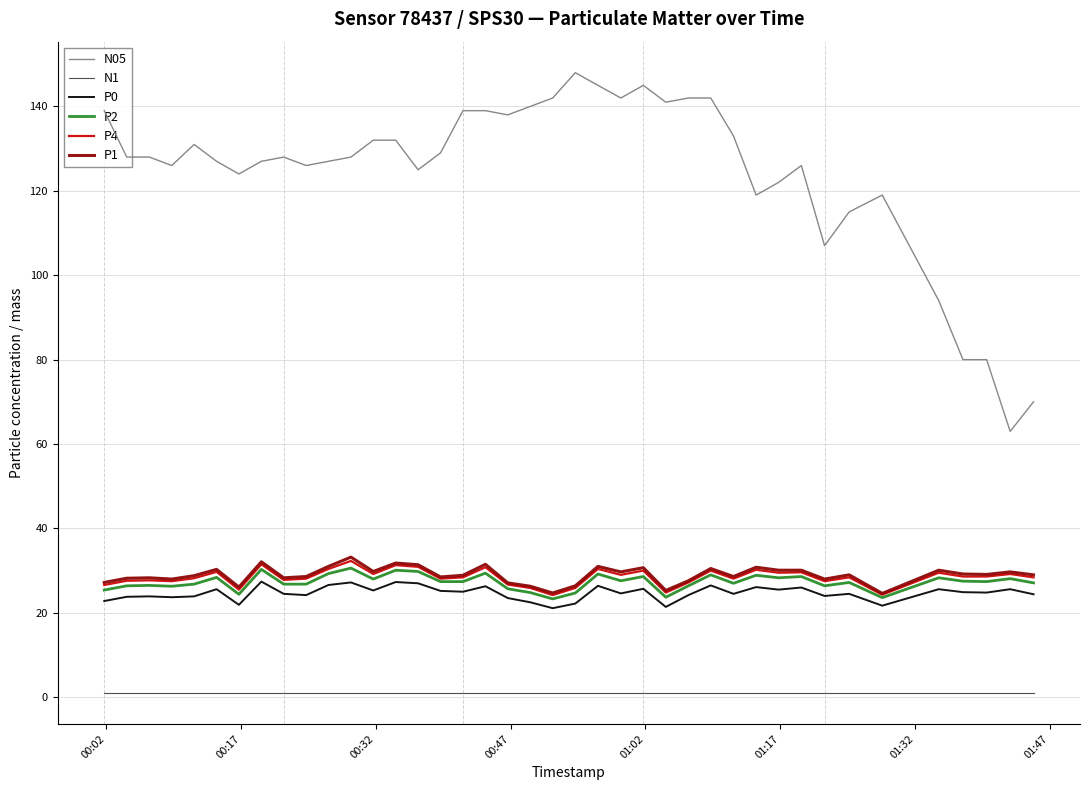

Is this an area chart (filled region under the line)?

No